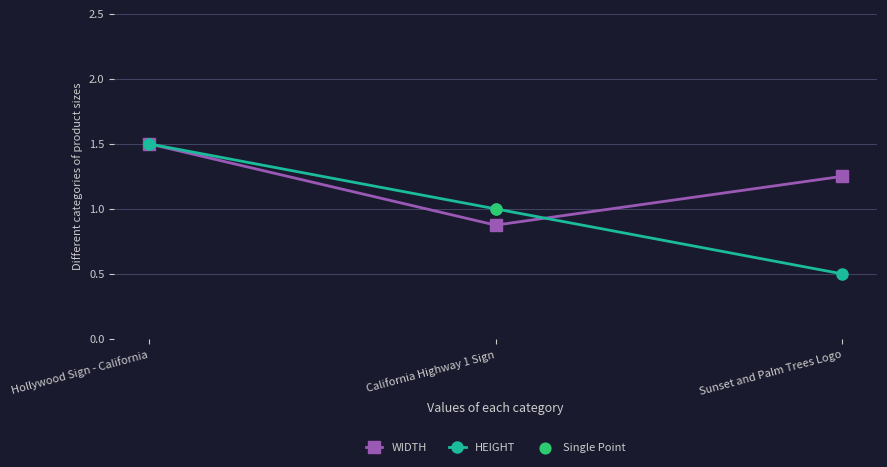

Is the value of WIDTH at California Highway 1 Sign greater than the value of HEIGHT at Sunset and Palm Trees Logo?

Yes